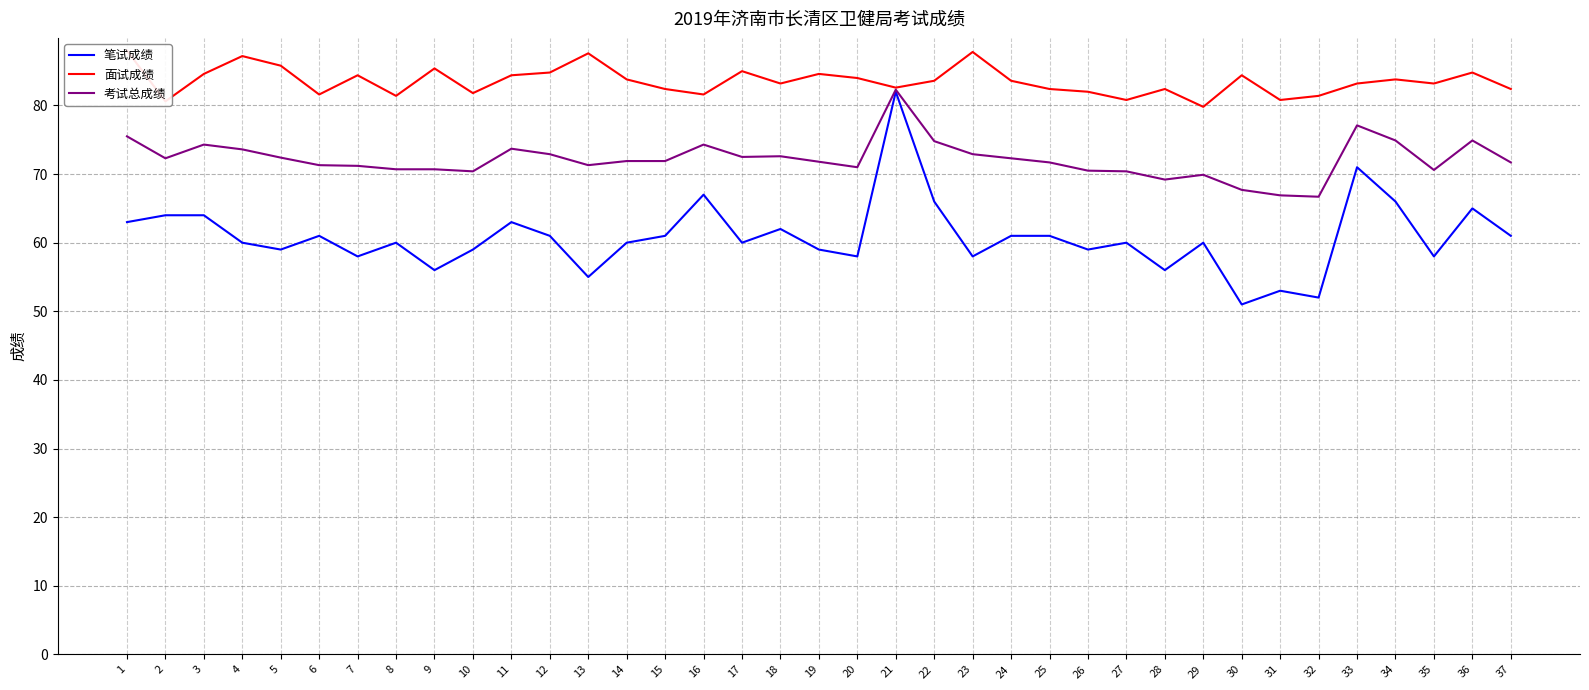

What are all the series names shown in the legend?

笔试成绩, 面试成绩, 考试总成绩